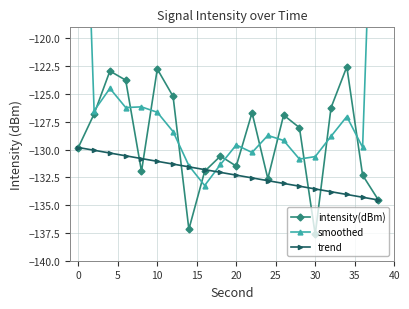

True or false: intensity(dBm) has more than 2 points higher than both neighbors.

True